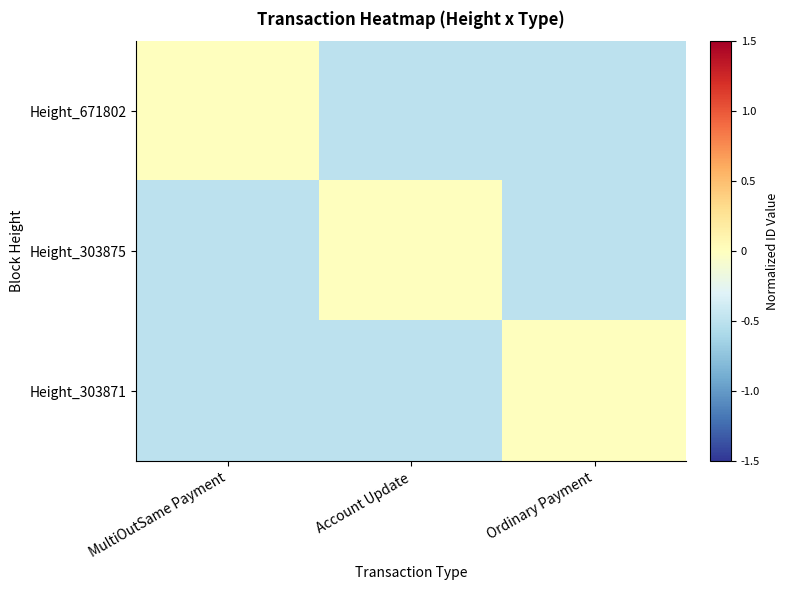

Reading left to right, what are all the values shown in this chart?

Height_671802: MultiOutSame Payment=0.0	Account Update=-0.5	Ordinary Payment=-0.5
Height_303875: MultiOutSame Payment=-0.5	Account Update=0.0	Ordinary Payment=-0.5
Height_303871: MultiOutSame Payment=-0.5	Account Update=-0.5	Ordinary Payment=0.0